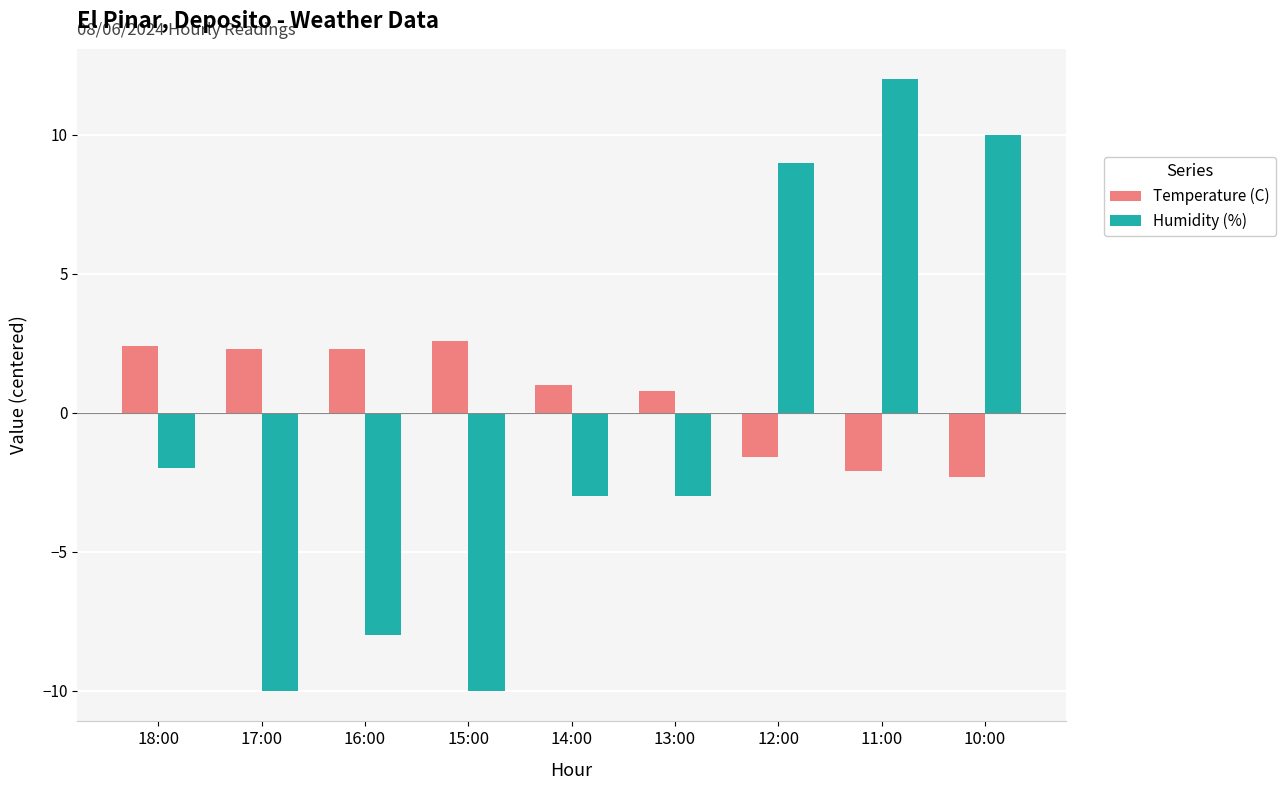

Reading left to right, extract all data points from this chart.

Temperature (C): 2.4	2.3	2.3	2.6	1.0	0.8	-1.6	-2.1	-2.3
Humidity (%): -2.0	-10.0	-8.0	-10.0	-3.0	-3.0	9.0	12.0	10.0